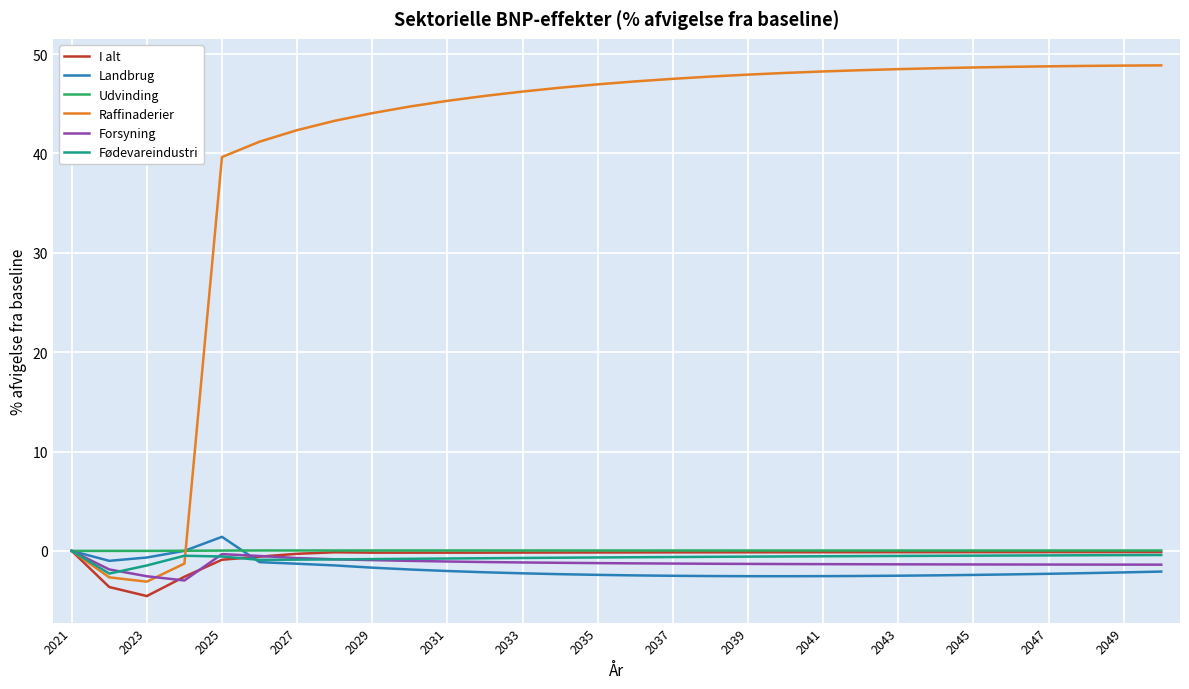

How many distinct data groups are displayed?

6